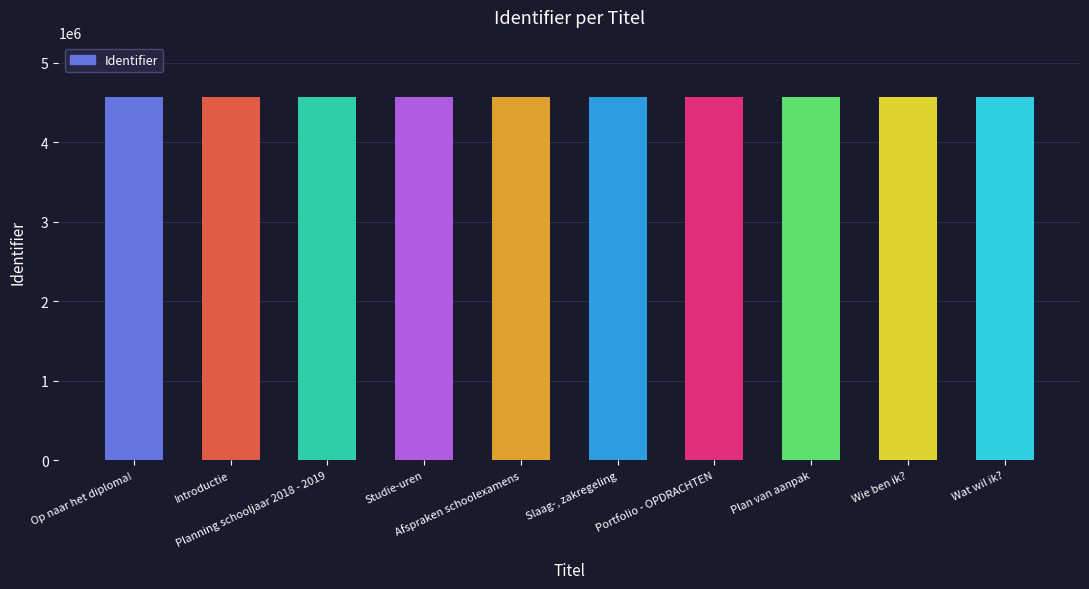

What is the sum of all values?

45723345